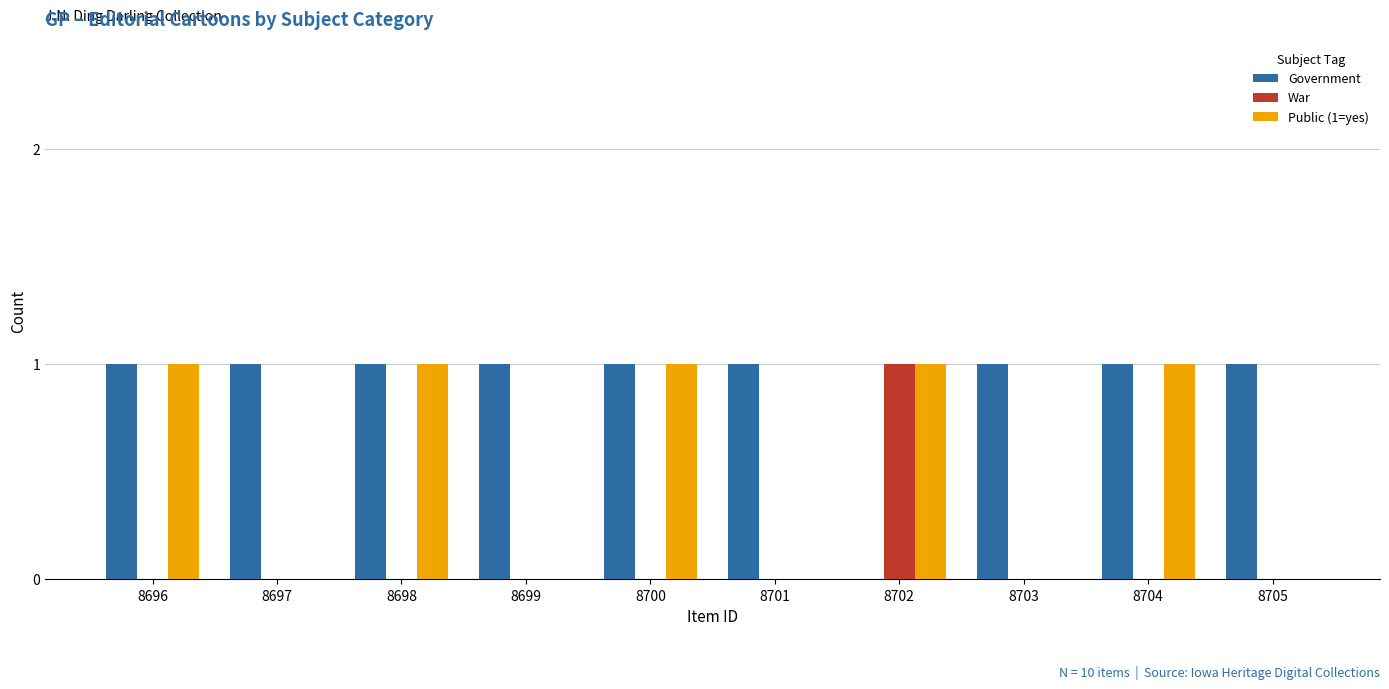

What are all the series names shown in the legend?

Government, War, Public (1=yes)